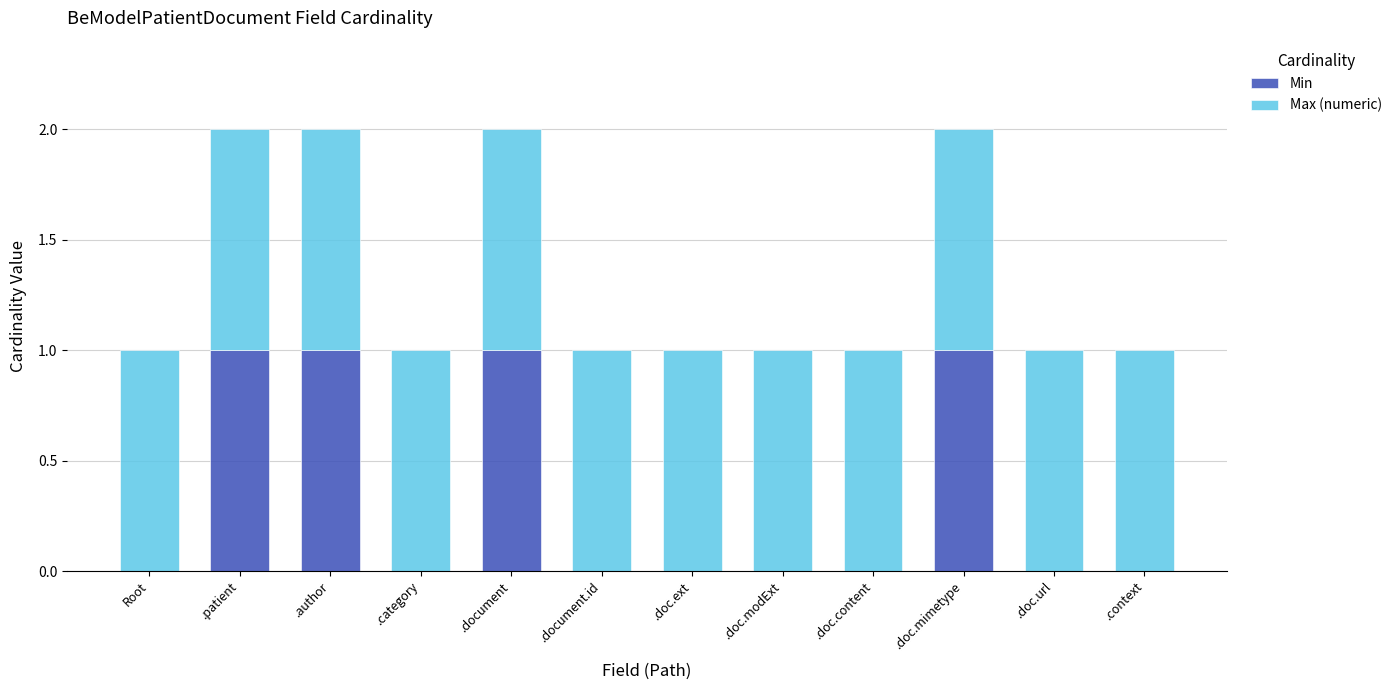

How many series are shown in this chart?

2